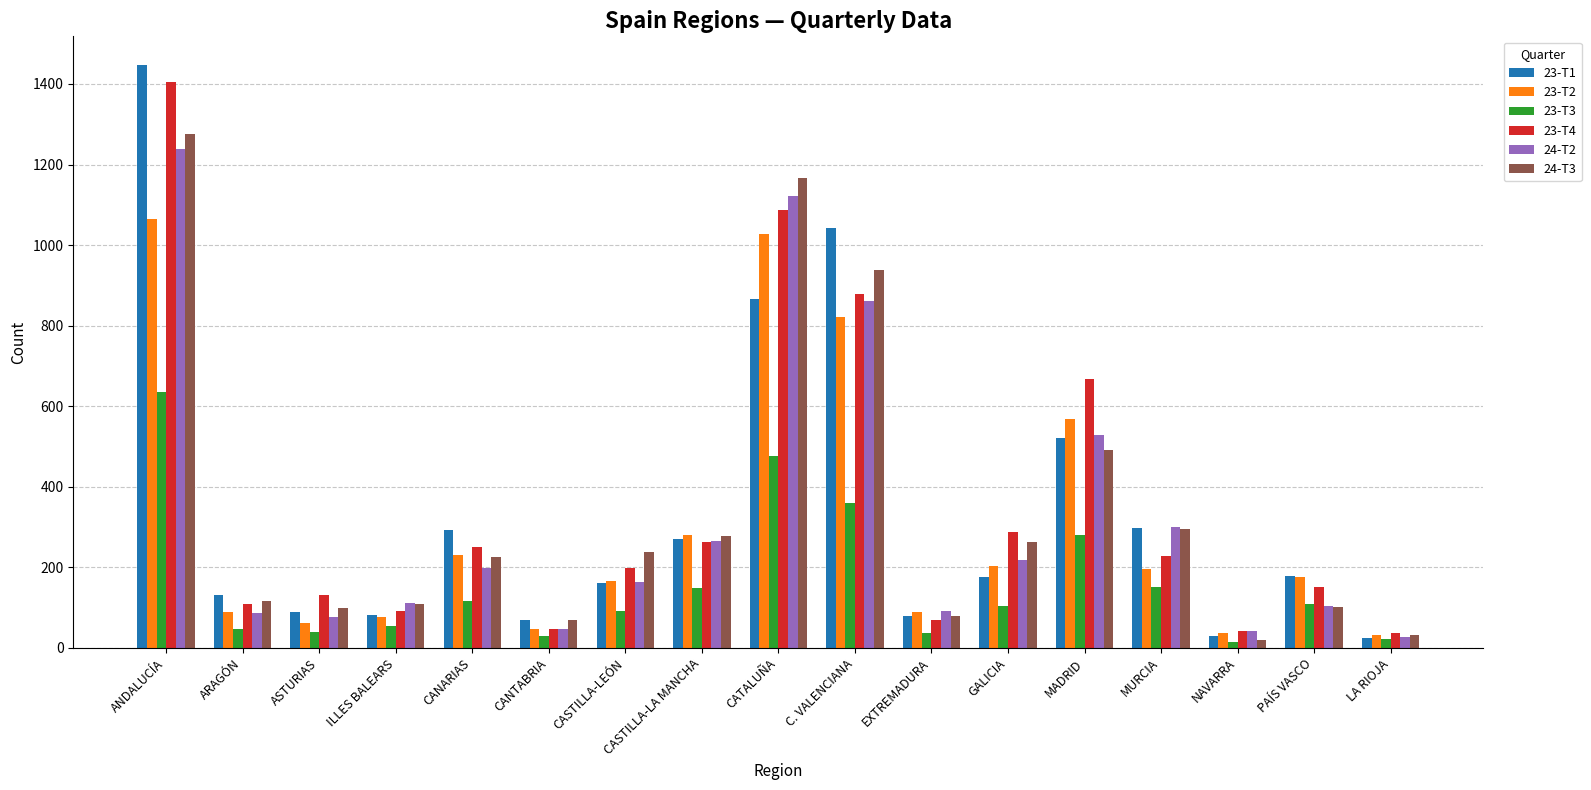

What is the difference between the second highest and second lowest values in the 23-T2 series?

990